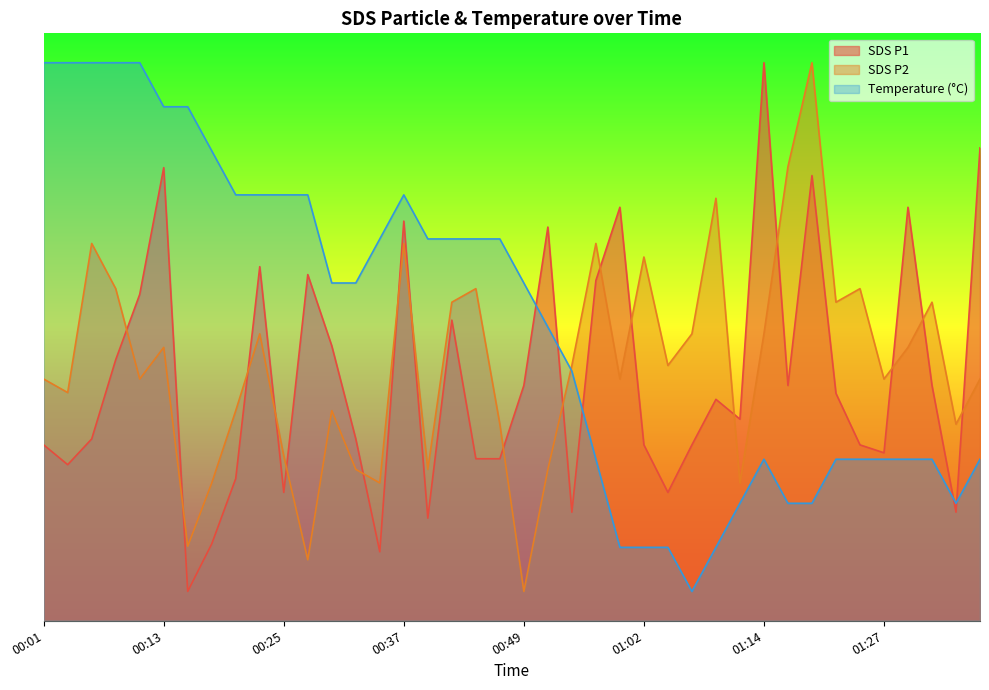

What position from the left is 00:15?

7